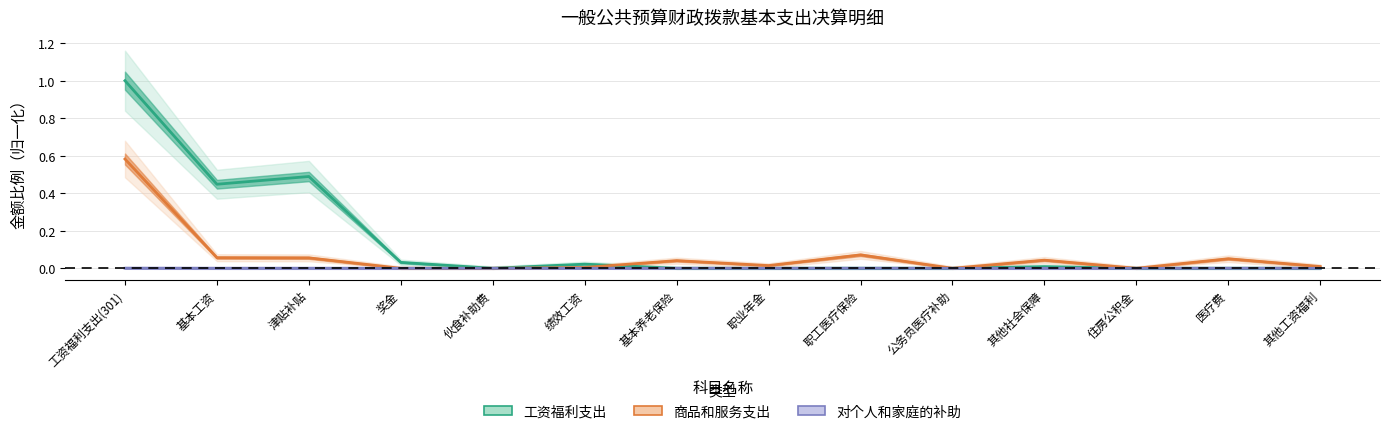

Does the chart display data point markers on the line(s)?

No